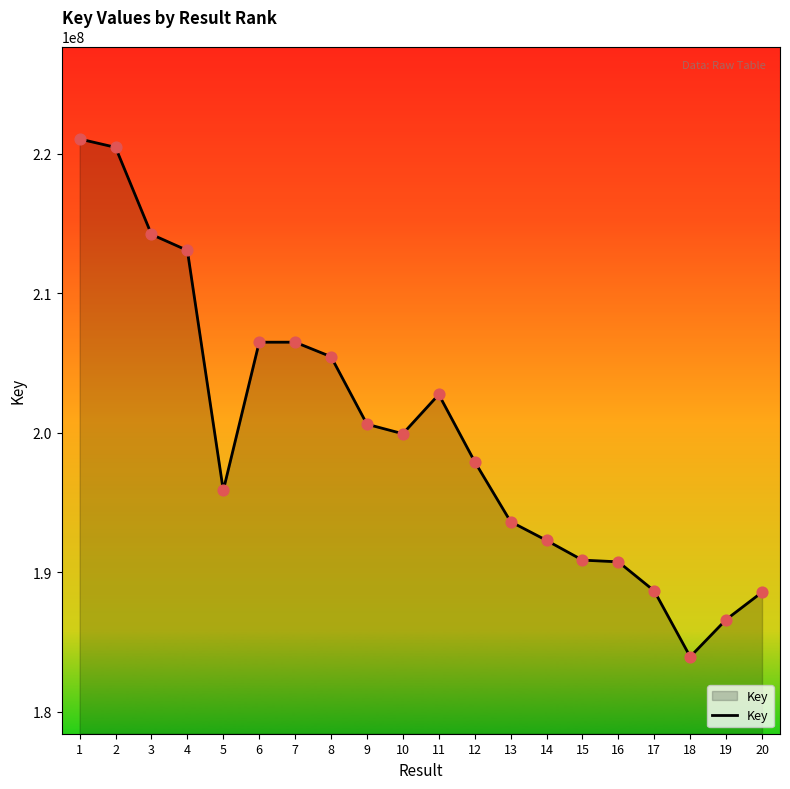

Which has a higher value, 2 or 3?

2